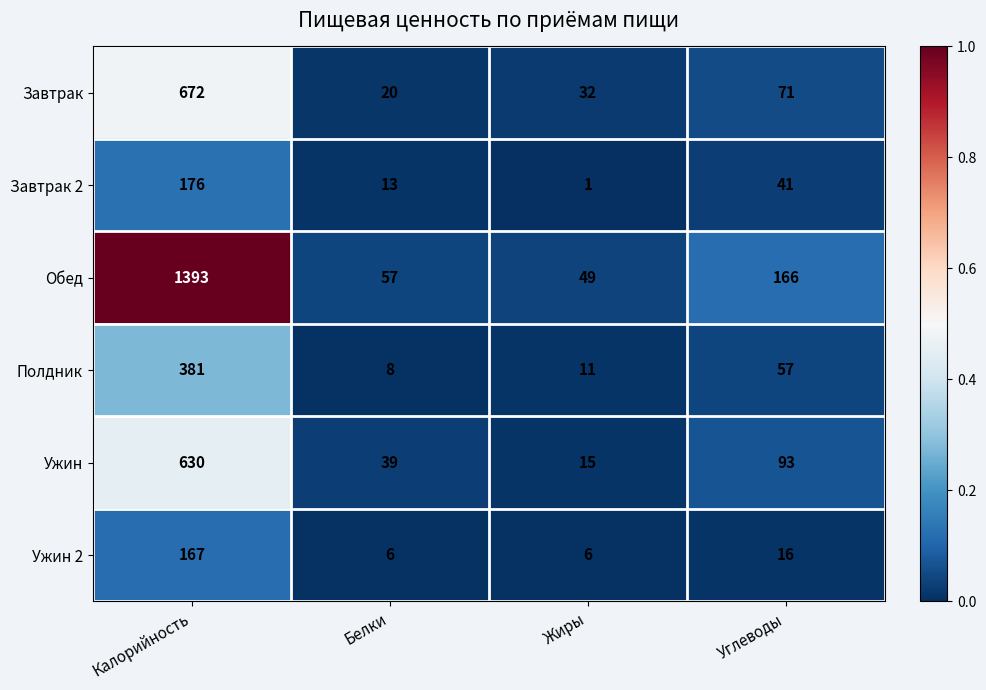

Is the value of Завтрак 2 at Белки greater than the value of Ужин 2 at Жиры?

Yes